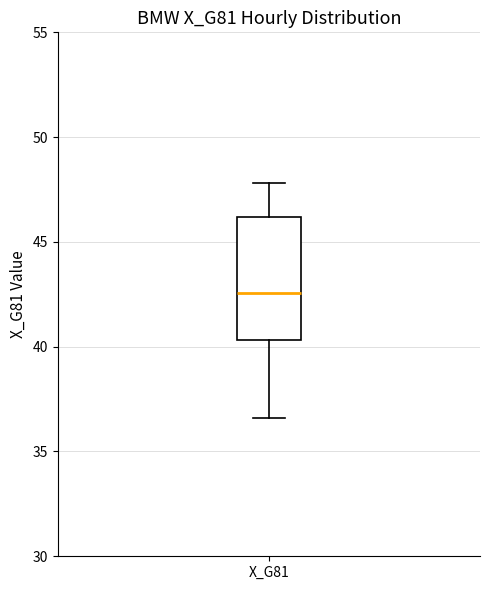

Read this box plot against the y-axis: the position of the median line, the range covered by the box, and the ends of both whiskers. The values are not printed on the chart, so give them approximately, as read against the axis.

median 42.5, box 40.5 to 46.0, whiskers 36.5 to 48.0